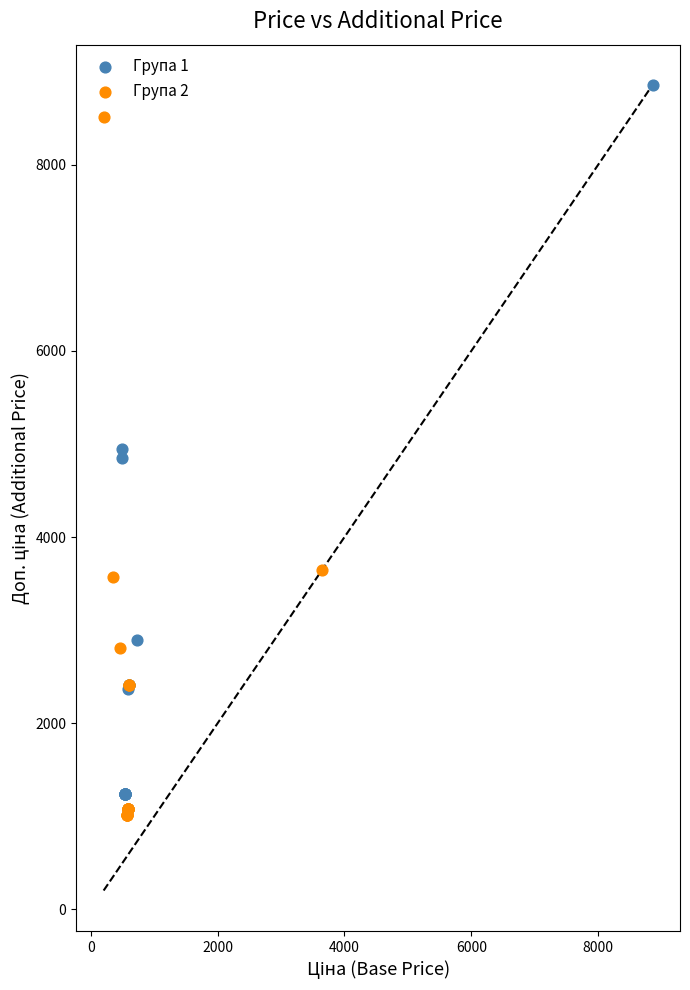

Which series reaches the maximum Y coordinate?

Група 1